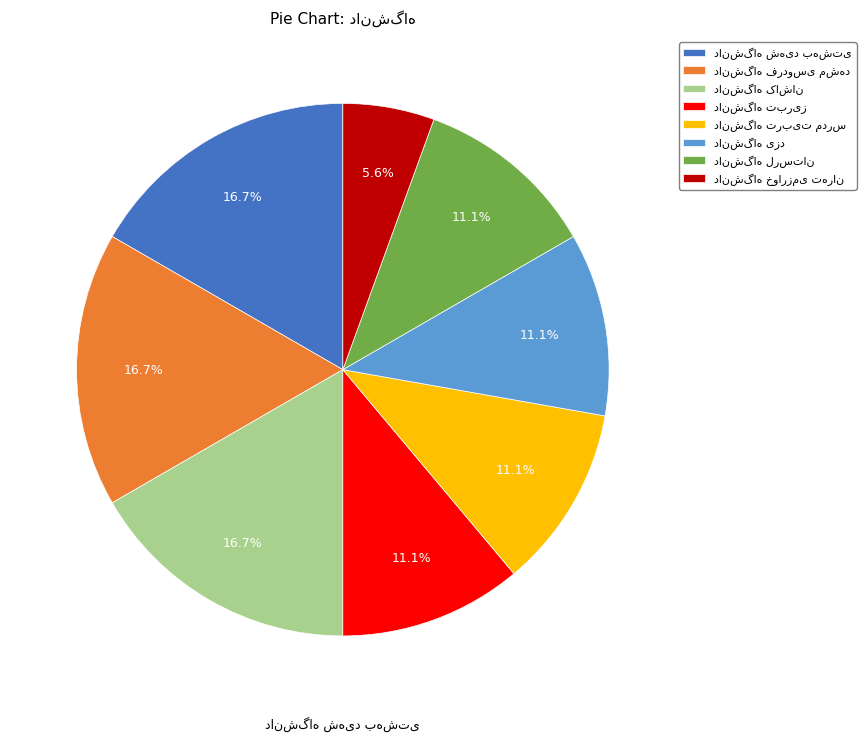

Is there any slice that represents more than half of the pie?

No